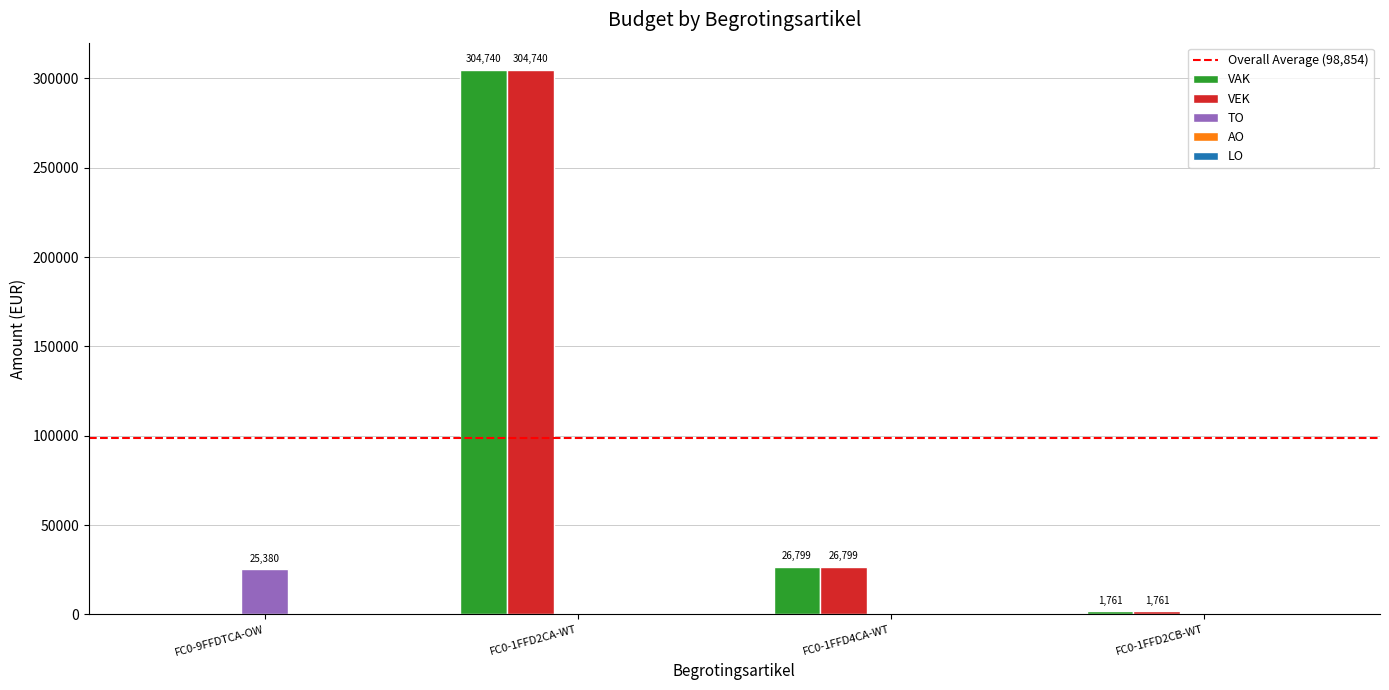

How many data points in TO are above 0?

1